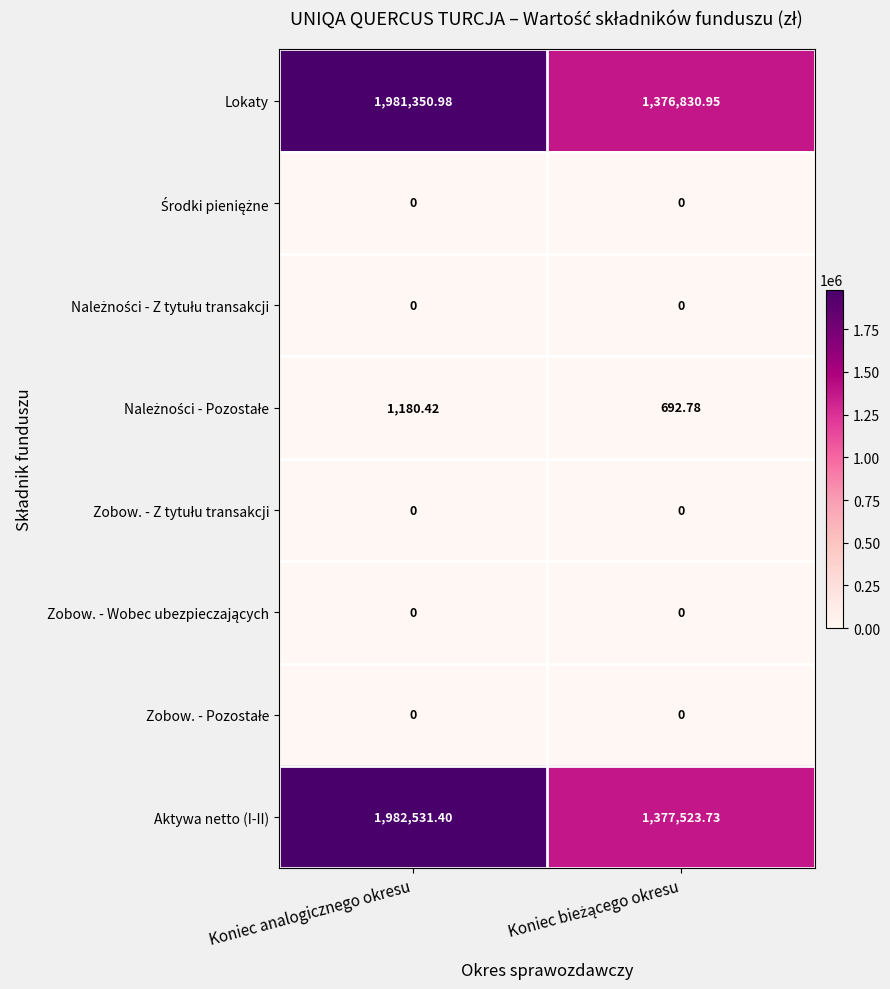

How many categories are shown in the chart?

2